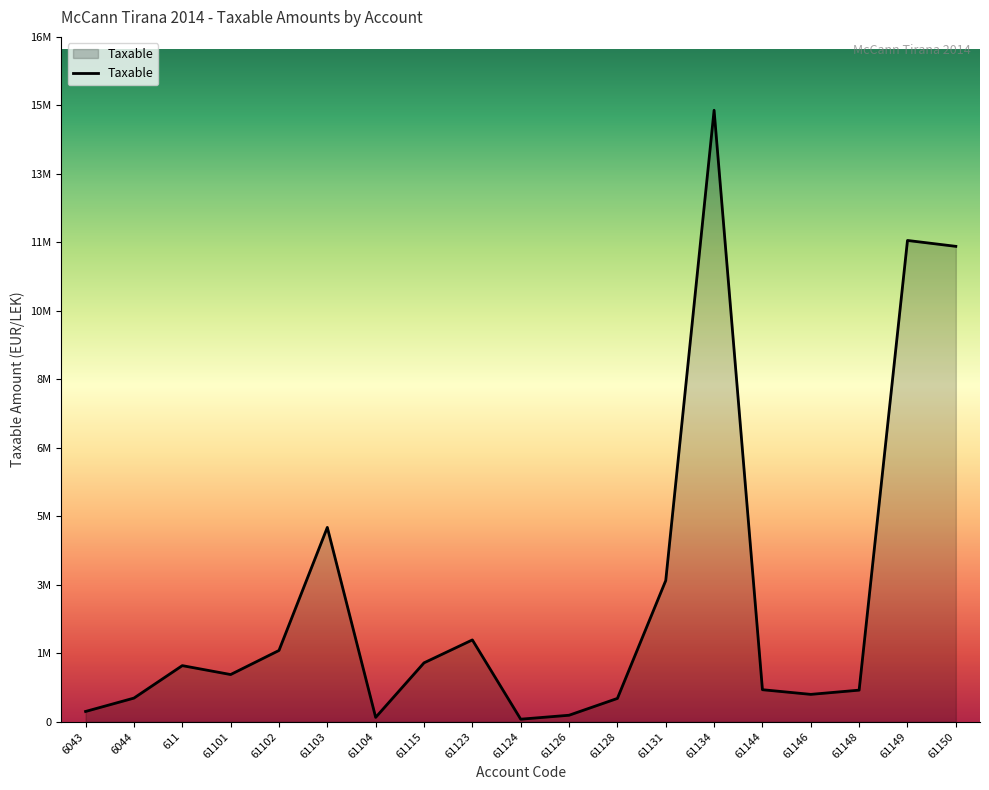

Read the value at 61144.

779642.1